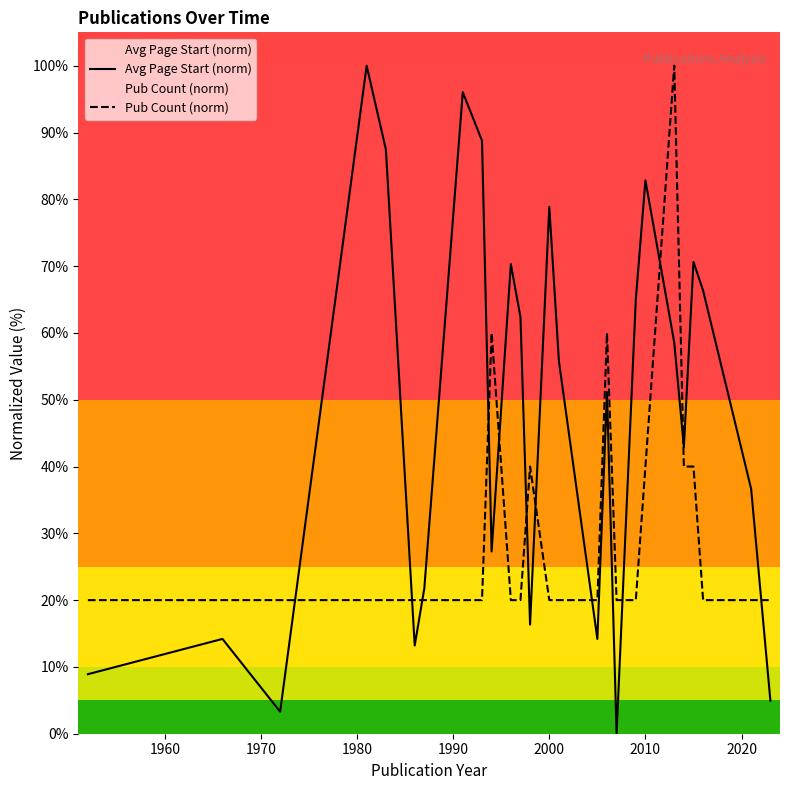

At how many categories does at least one series exceed 26?

18